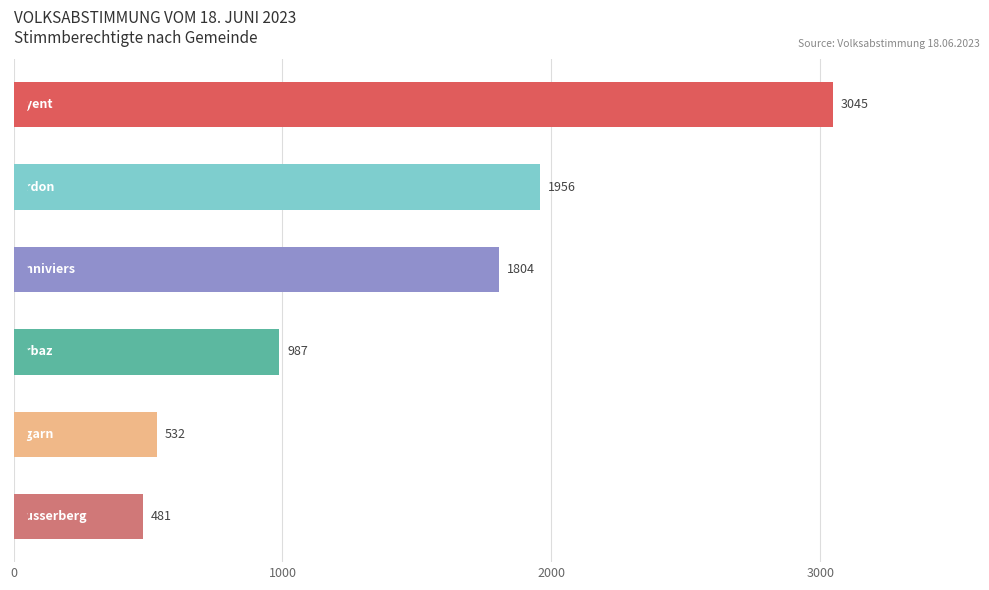

What is the ratio of the value at 0 to the value at 4?

5.7